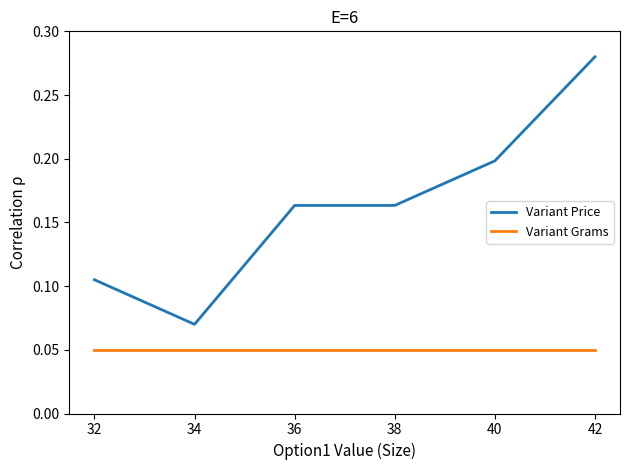

True or false: Variant Price and Variant Grams intersect in this chart.

False